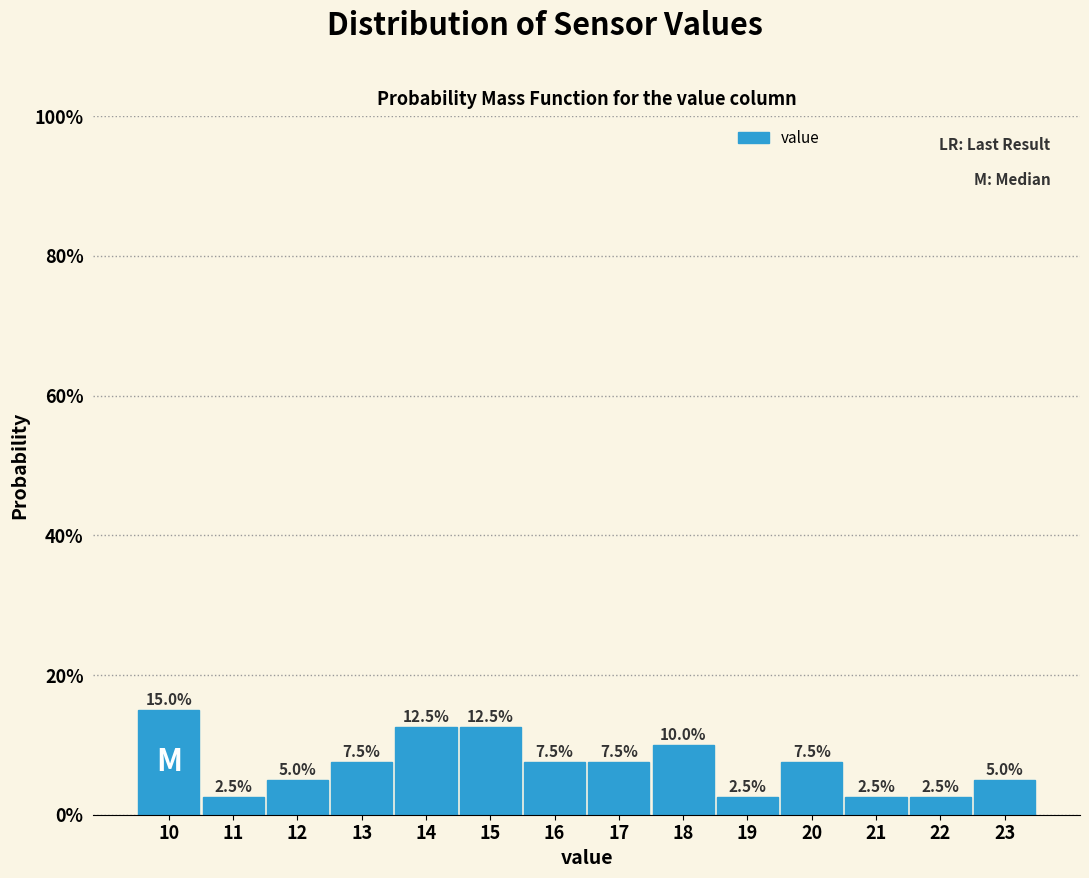

Reading left to right, extract all data points from this chart.

10=15.0	11=2.5	12=5.0	13=7.5	14=12.5	15=12.5	16=7.5	17=7.5	18=10.0	19=2.5	20=7.5	21=2.5	22=2.5	23=5.0